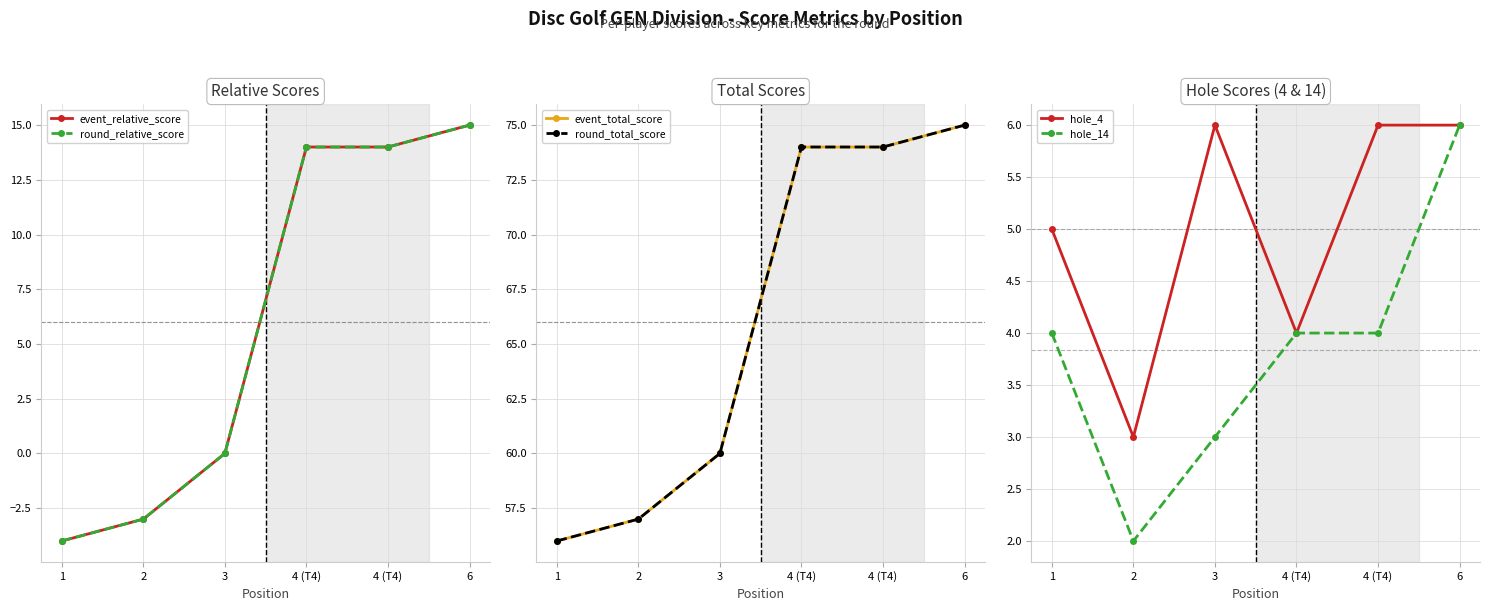

Reading left to right, extract all data points from this chart.

event_relative_score: 1=-4	2=-3	3=0	4 (T4)=14	4 (T4)=14	6=15
round_relative_score: 1=-4	2=-3	3=0	4 (T4)=14	4 (T4)=14	6=15
event_total_score: 1=56	2=57	3=60	4 (T4)=74	4 (T4)=74	6=75
round_total_score: 1=56	2=57	3=60	4 (T4)=74	4 (T4)=74	6=75
hole_4: 1=5	2=3	3=6	4 (T4)=4	4 (T4)=6	6=6
hole_14: 1=4	2=2	3=3	4 (T4)=4	4 (T4)=4	6=6